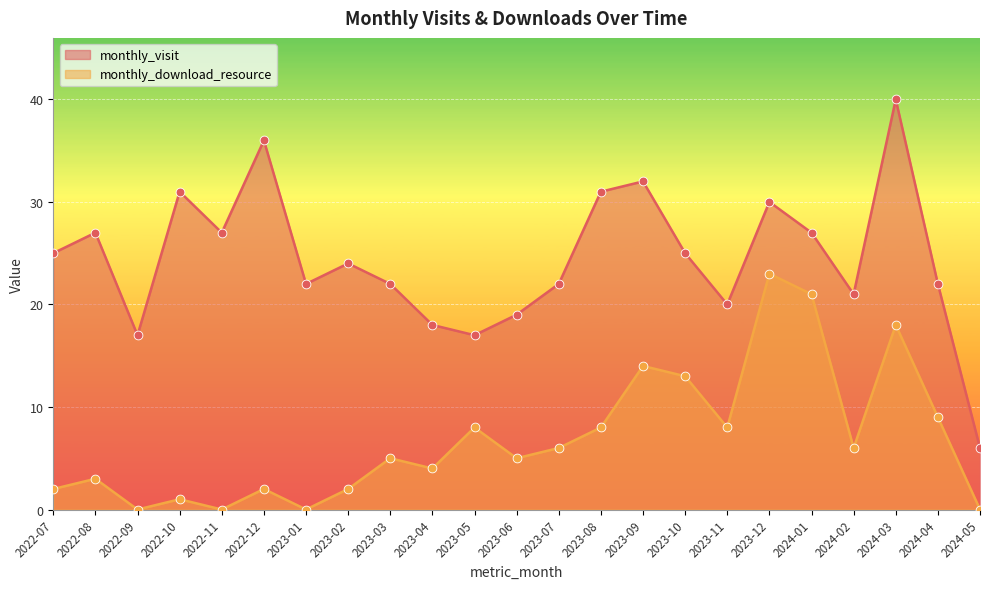

What is the total value across all series at 2024-01?

48